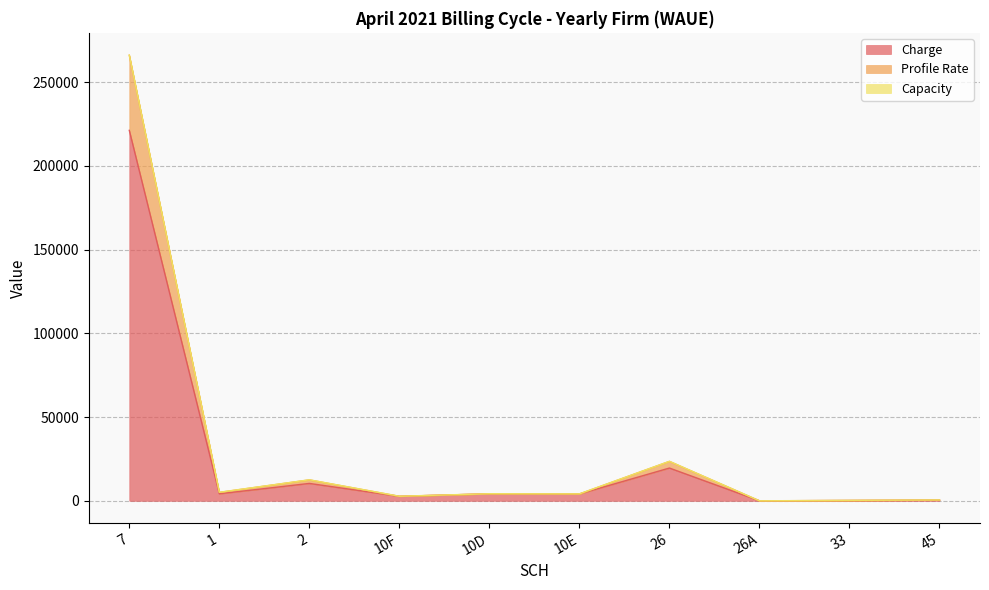

True or false: Charge has more than 0 interior local peaks.

True